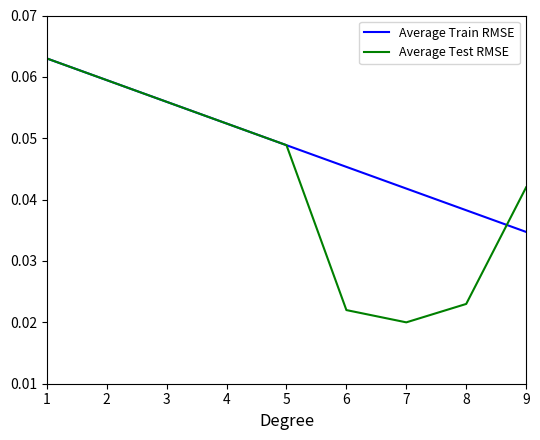

Which series has the largest total across all categories?

Average Train RMSE